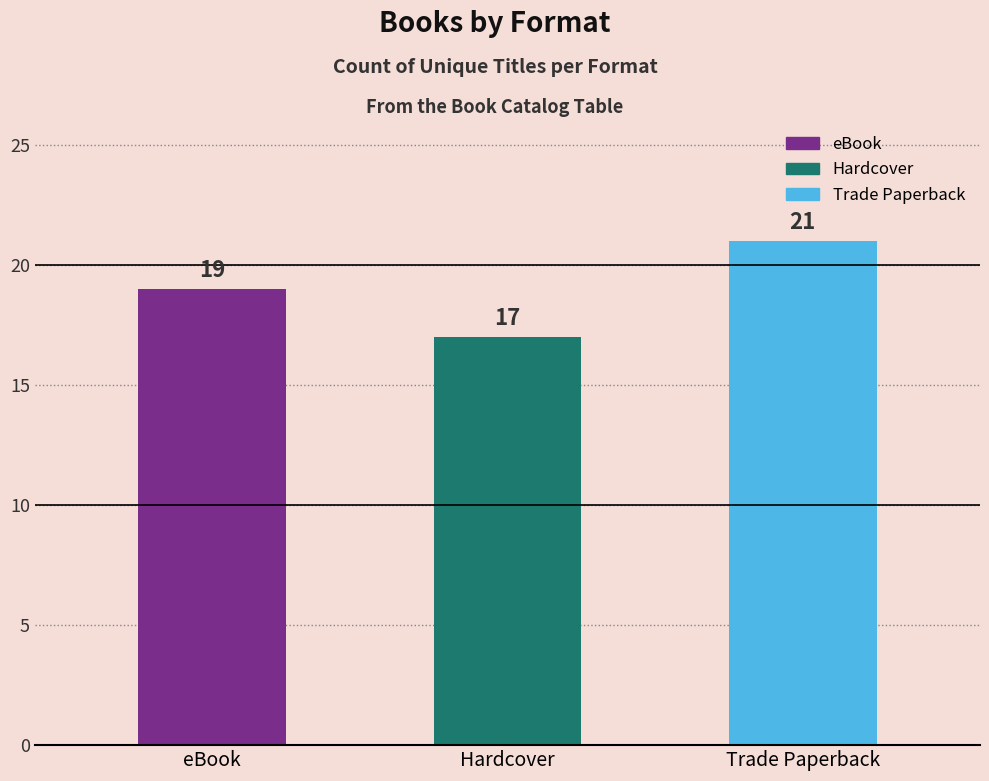

What is the average value?

19